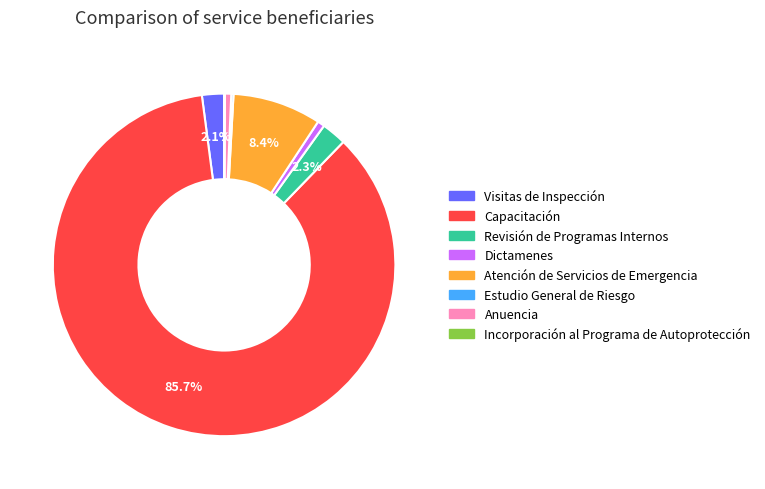

To the nearest percent, what percentage of the pie is Anuencia?

1%